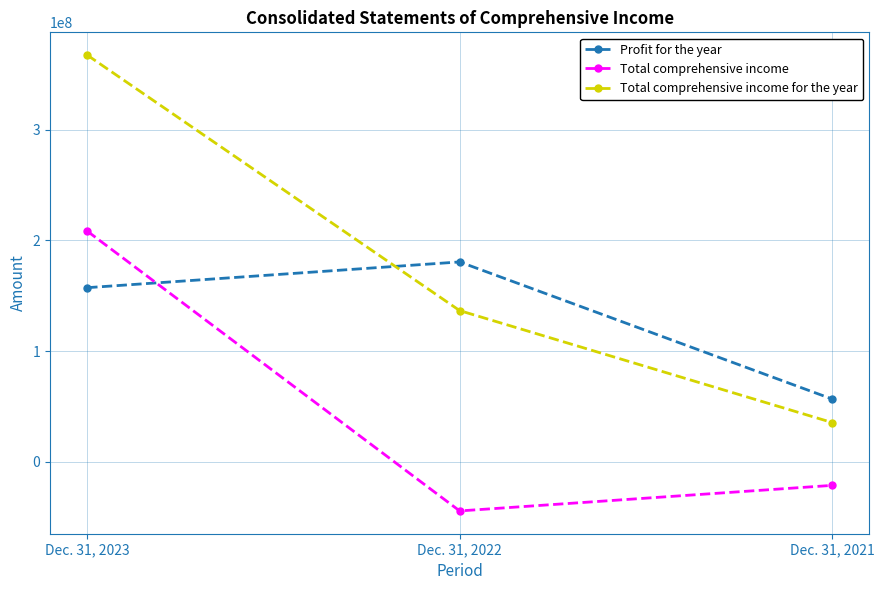

What is the value of the Total comprehensive income for the year point at the 3rd from the left?

35537324